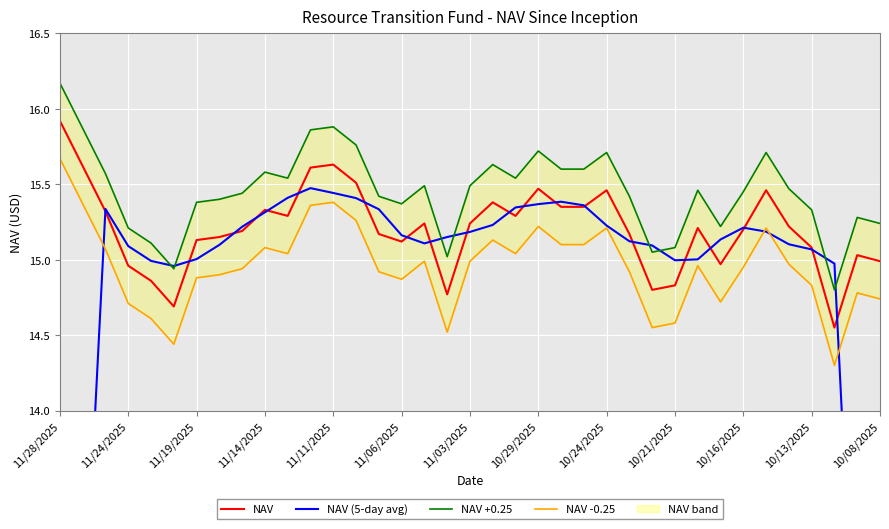

What is the highest value of the NAV series?

15.9